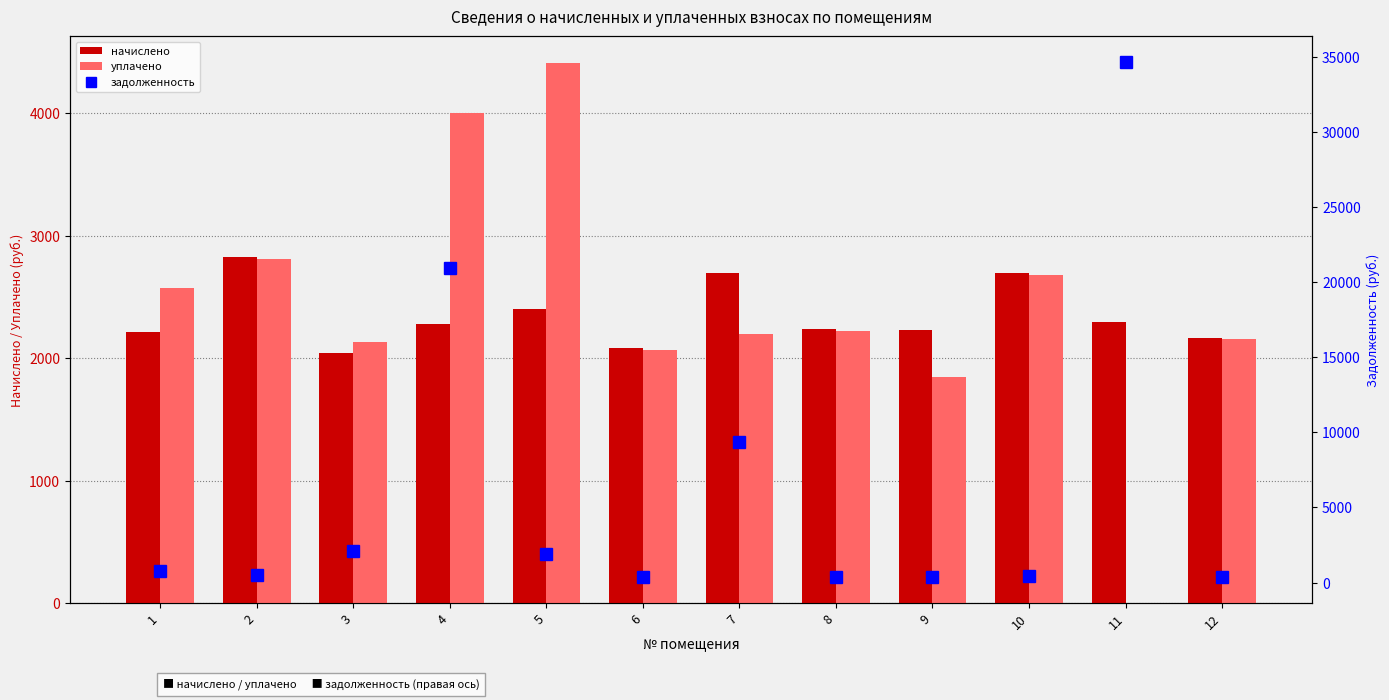

What is the value of the задолженность bar at the 4th from the left?

20916.1